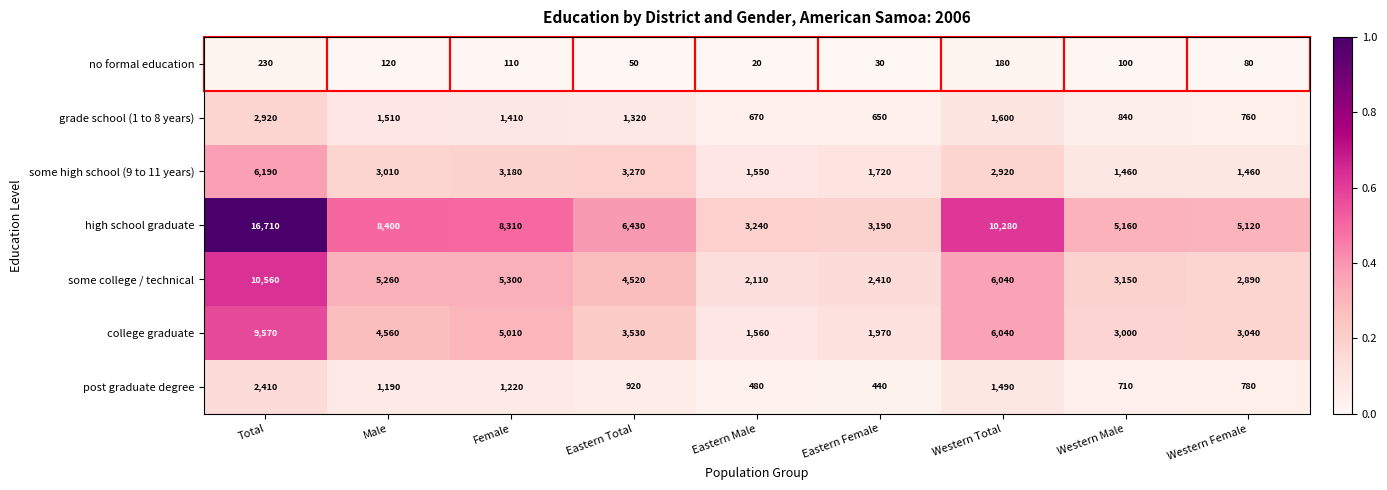

Rank the series by their maximum value, from lowest to highest.

no formal education, post graduate degree, grade school (1 to 8 years), some high school (9 to 11 years), college graduate, some college / technical, high school graduate